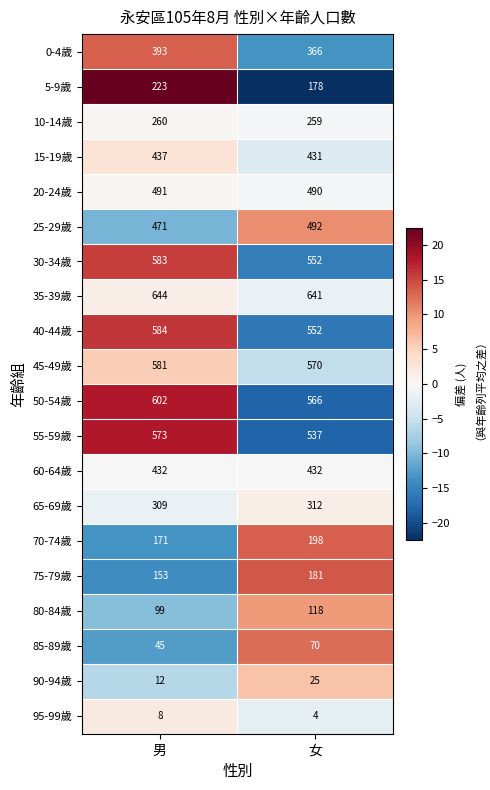

At which label is 80-84歲 closest to 108?

男